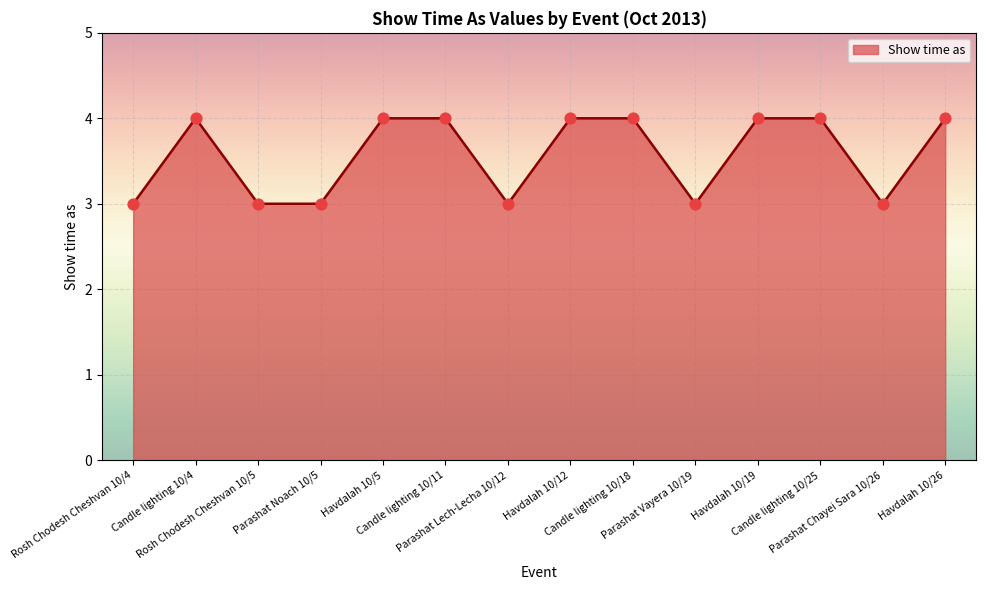

What is the change in value from Parashat Noach 10/5 to Candle lighting 10/11?

+1